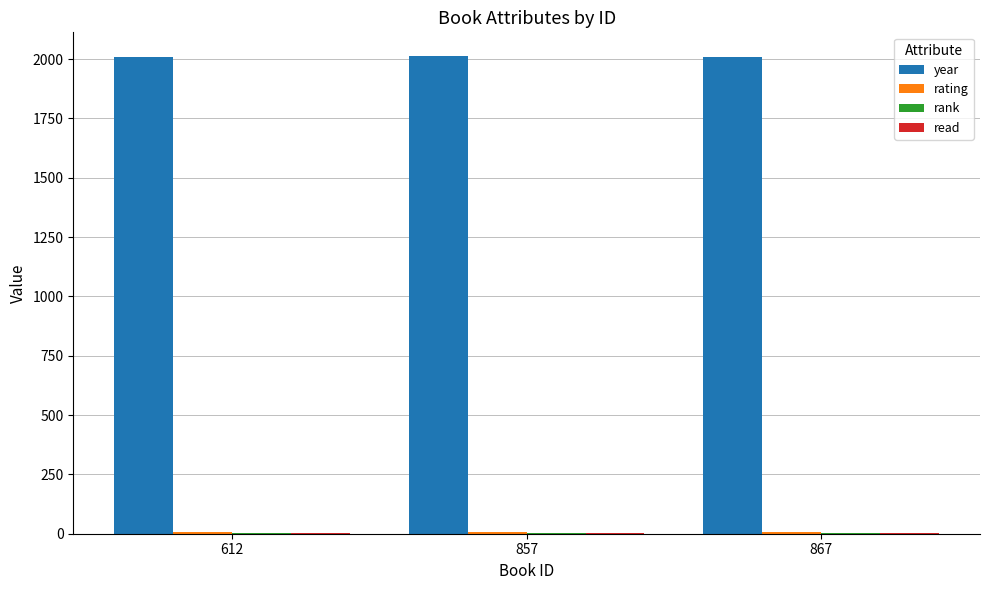

What is the greatest value displayed?

2012